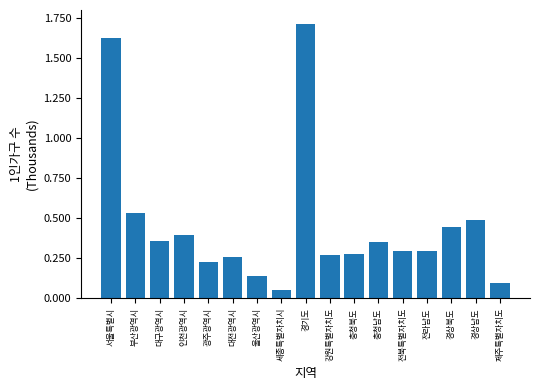

At which label is the value closest to 0?

세종특별자치시